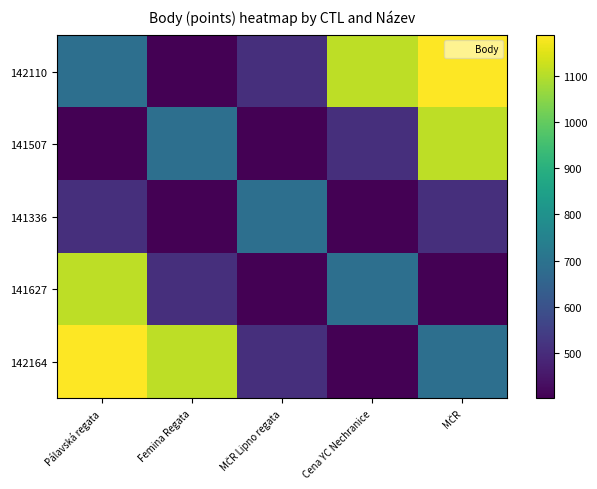

Which series has the largest range (max minus min)?

142110